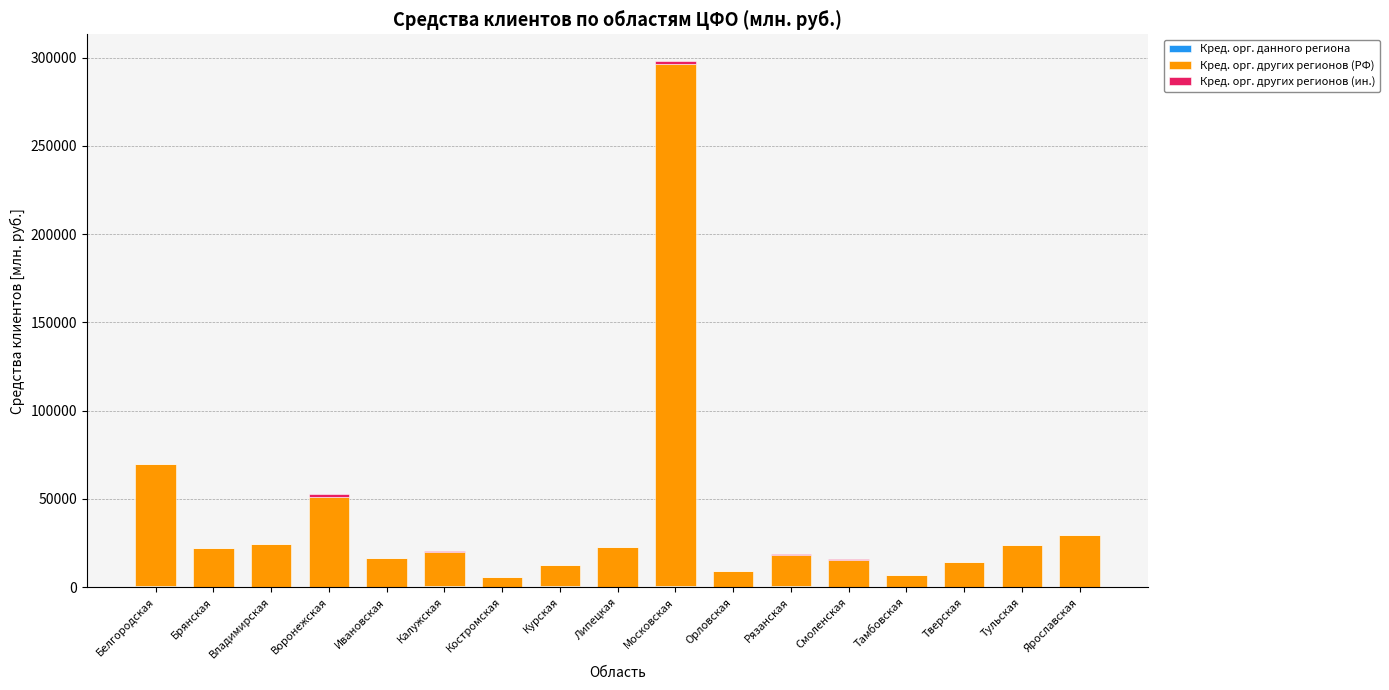

At which category is the sum across all series the highest?

Московская